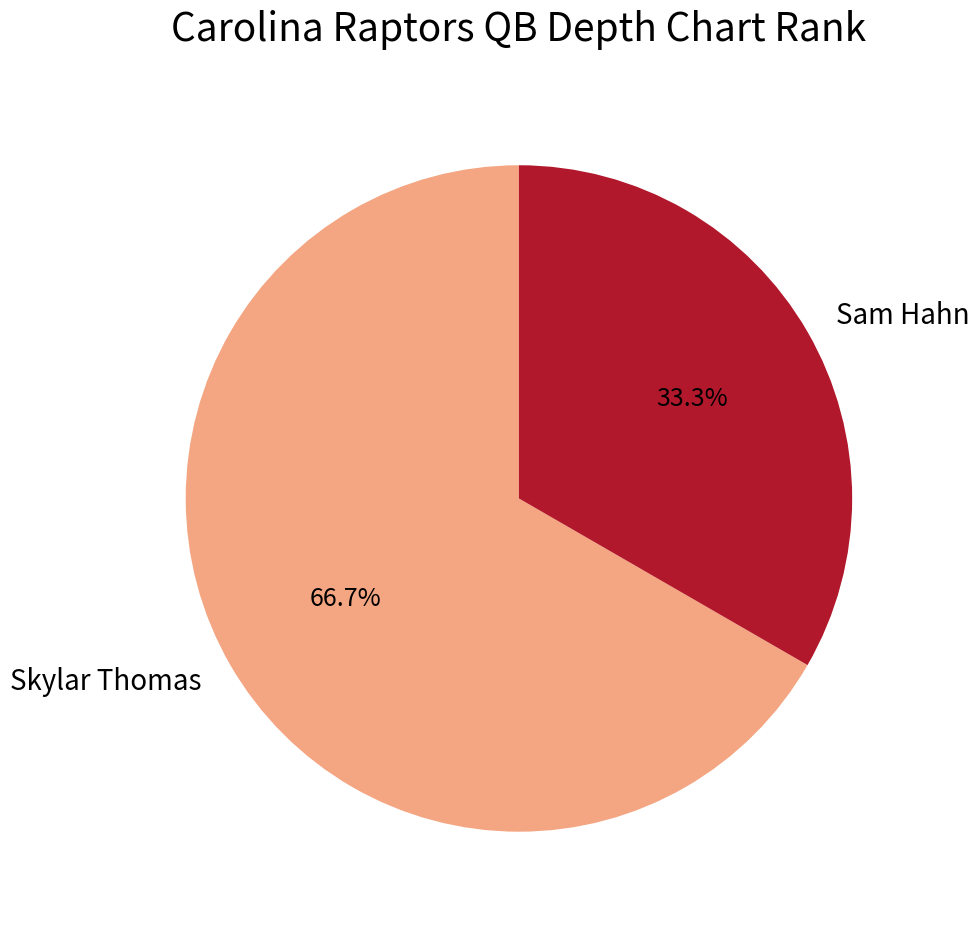

Is Skylar Thomas the majority of the pie?

Yes